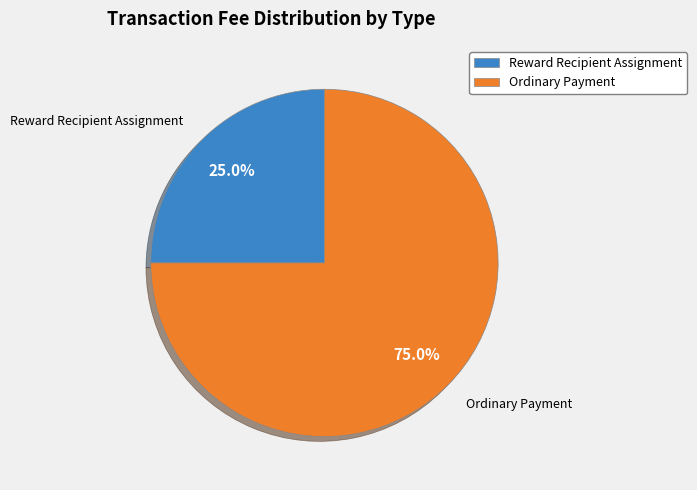

Which slice is the smallest?

Reward Recipient Assignment